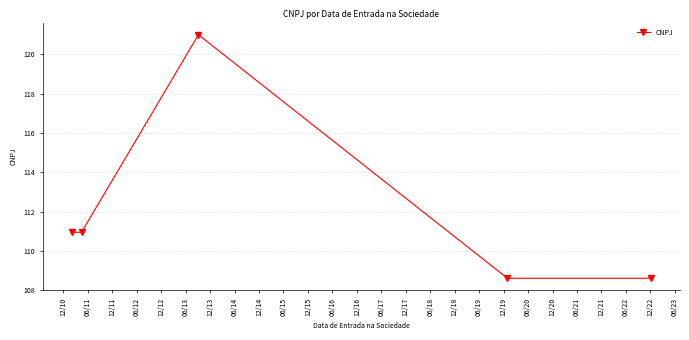

What is the difference between the maximum and minimum values?

12.4